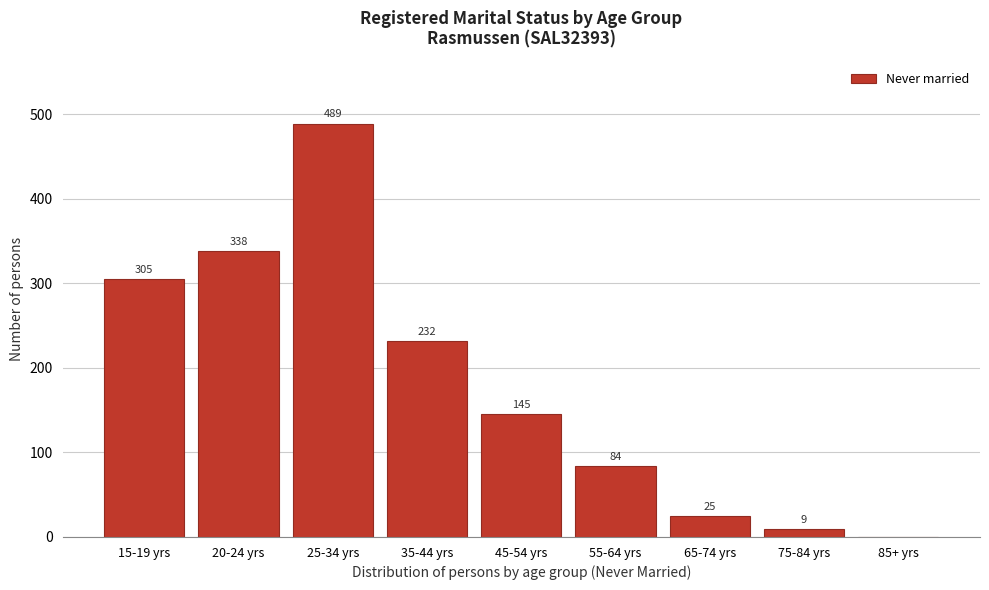

Reading right to left, extract all data points from this chart.

85+ yrs=0	75-84 yrs=9	65-74 yrs=25	55-64 yrs=84	45-54 yrs=145	35-44 yrs=232	25-34 yrs=489	20-24 yrs=338	15-19 yrs=305